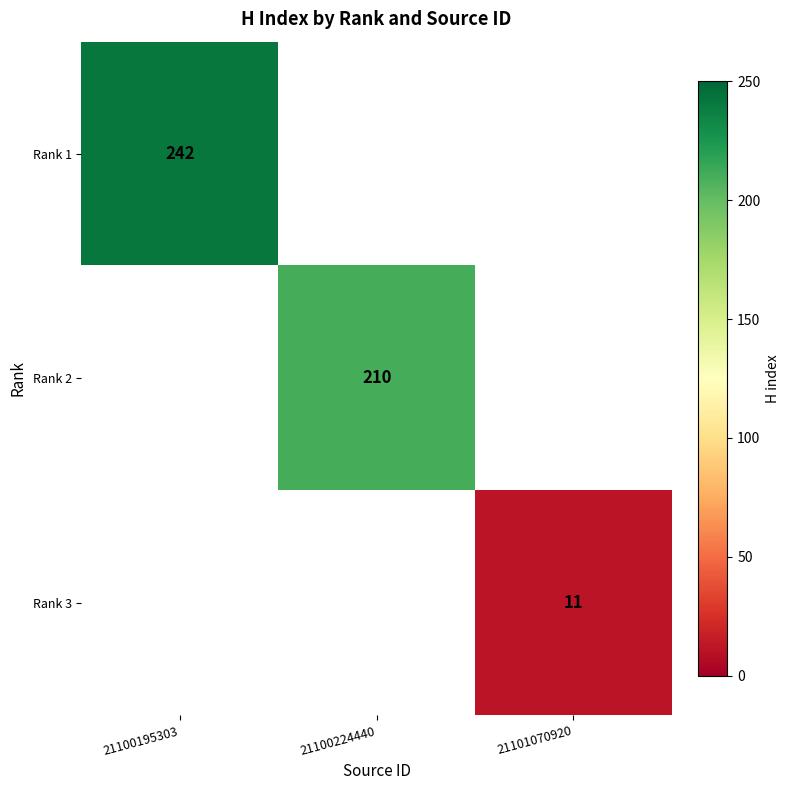

Which category has the highest value in the Rank 2 series?

21100195303